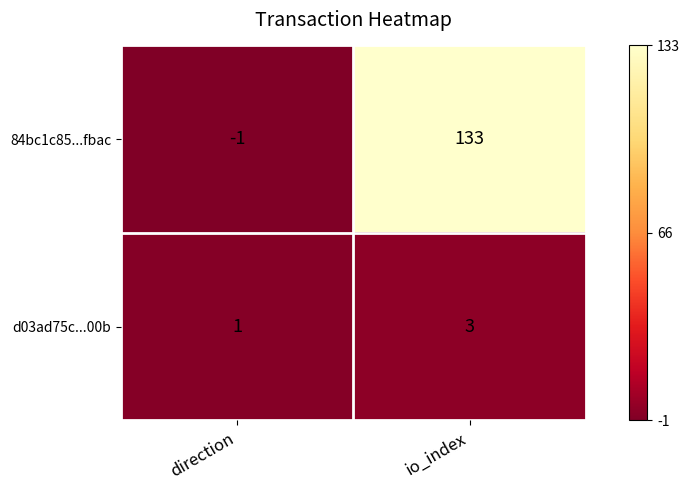

Which series has the largest total across all categories?

84bc1c85...fbac